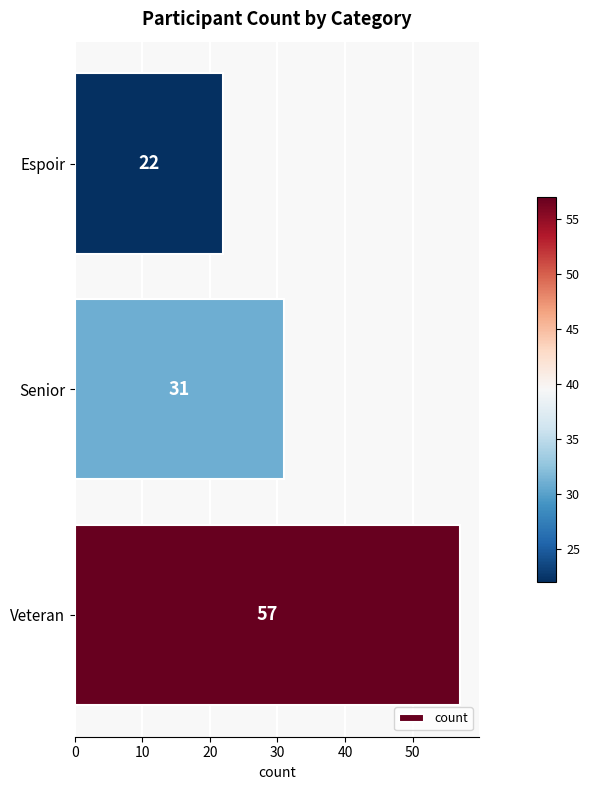

What is the greatest value displayed?

57